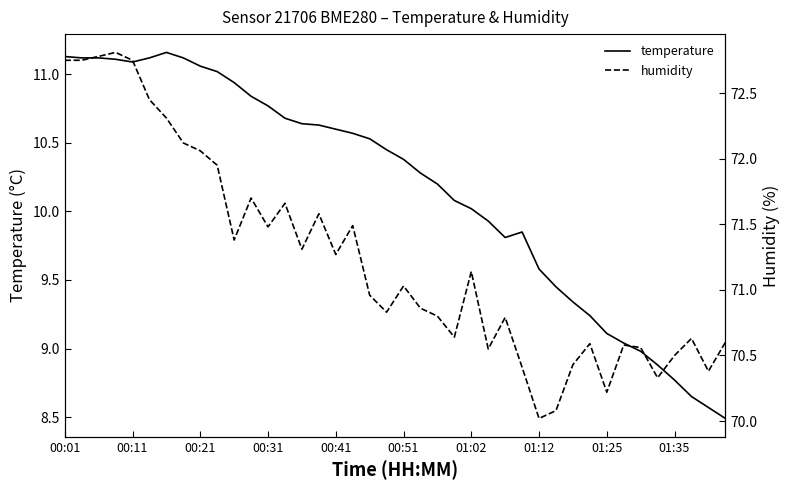

Where is the first local minimum for humidity?

10